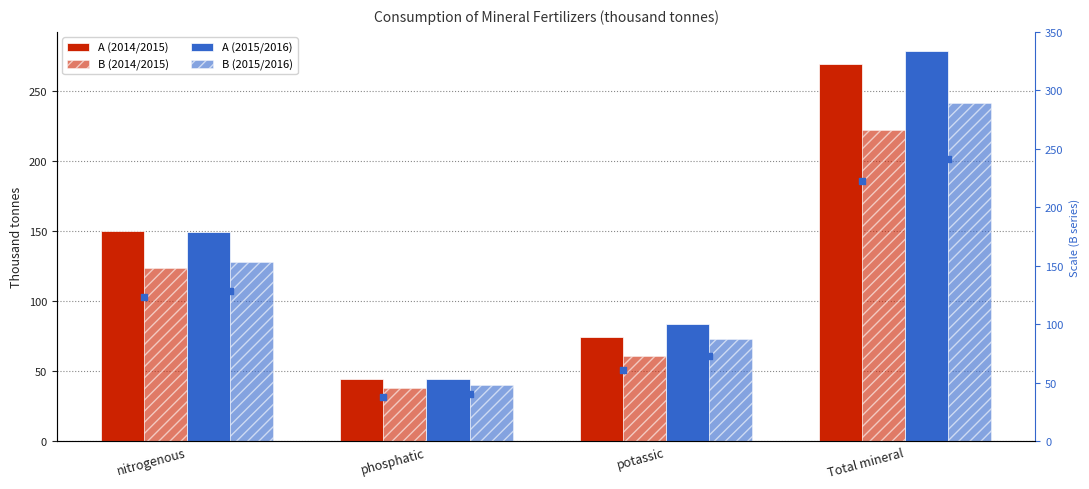

Which series reaches the minimum Y coordinate?

B (2014/2015)